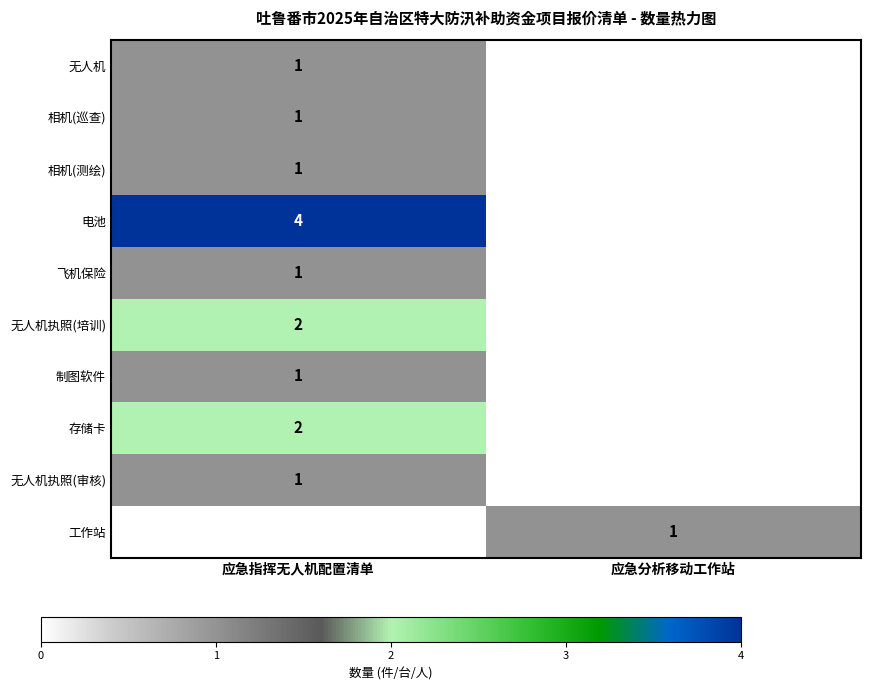

True or false: 电池 has a value of 4 at 应急指挥无人机配置清单.

True